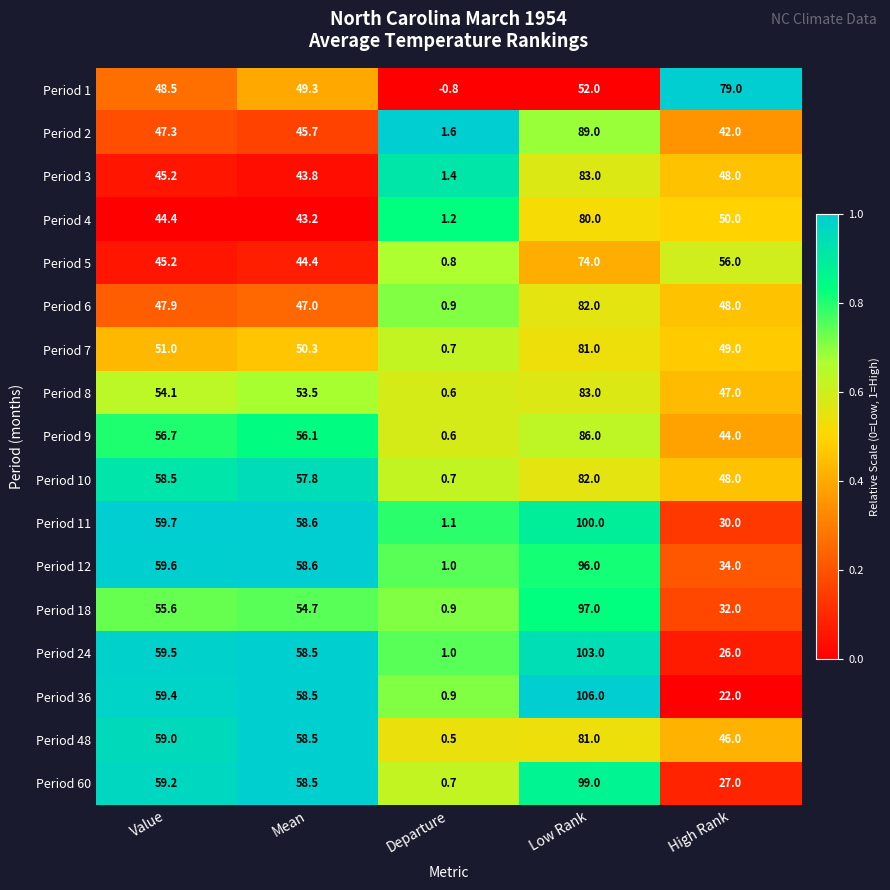

What is the sum of all Period 6 values?

225.8